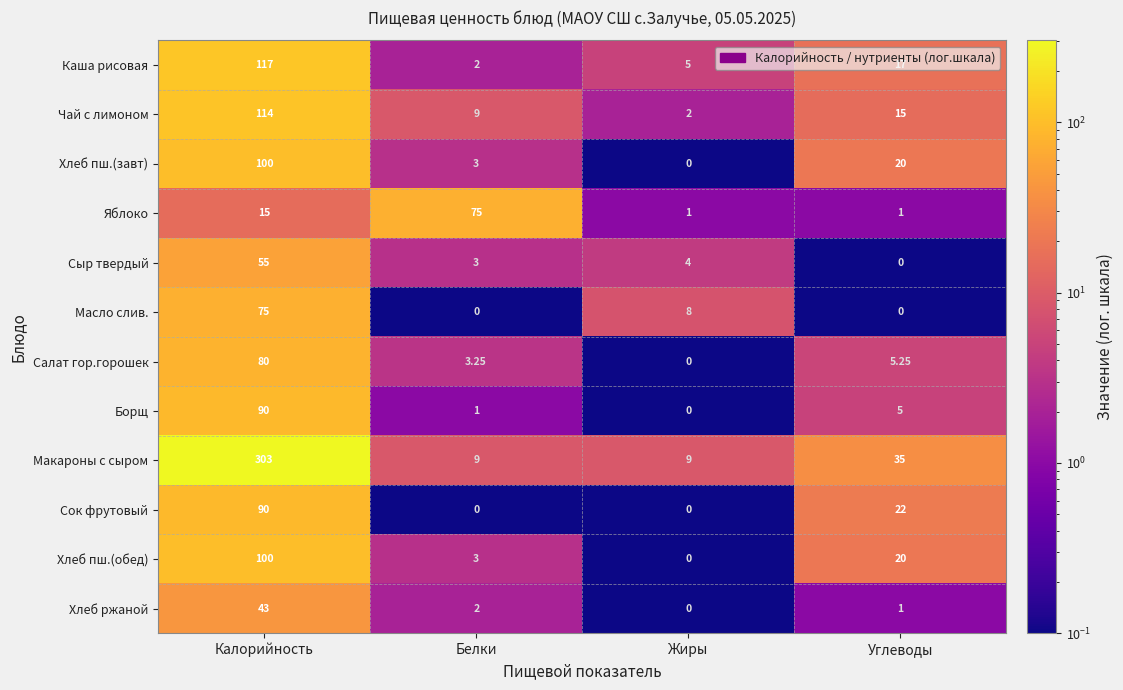

What is the spread (max minus min) of values at Жиры?

9.0